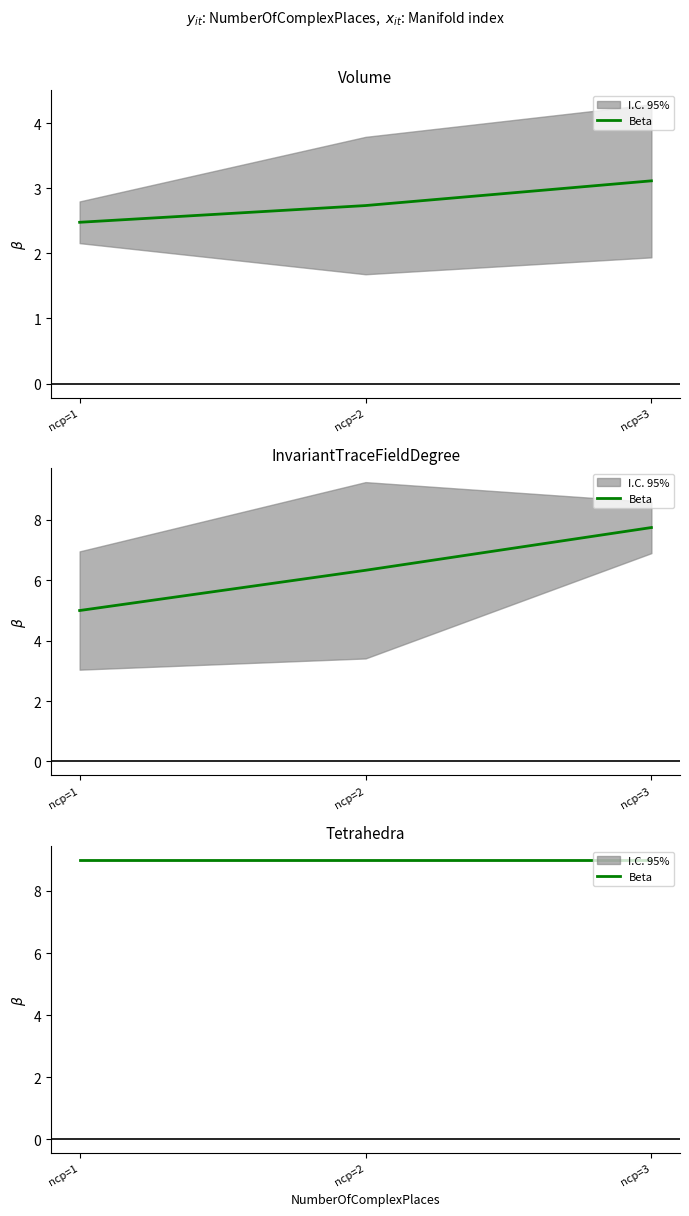

True or false: InvariantTraceFieldDegree and Tetrahedra intersect in this chart.

False